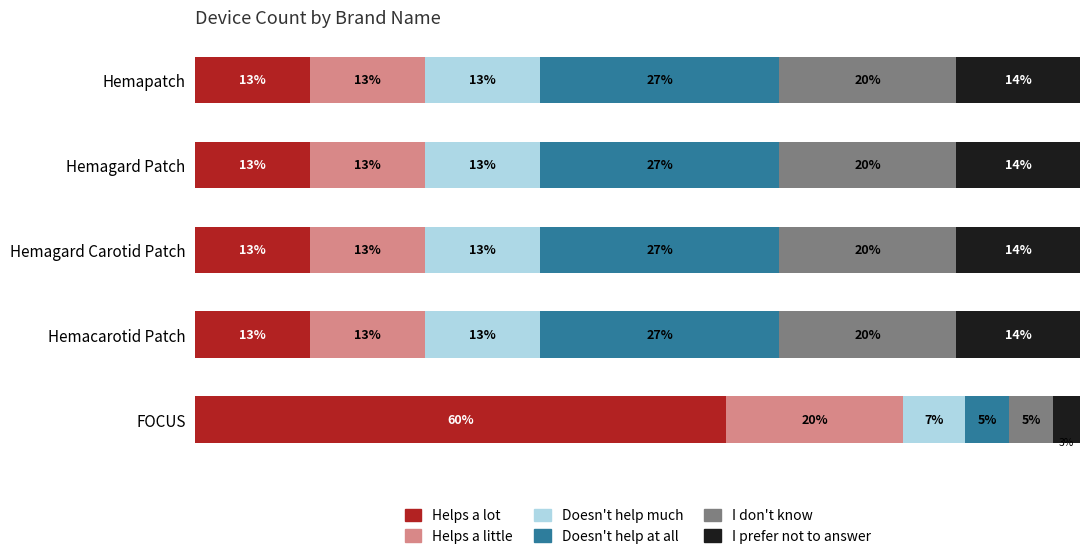

At which label does Helps a lot reach its peak?

FOCUS